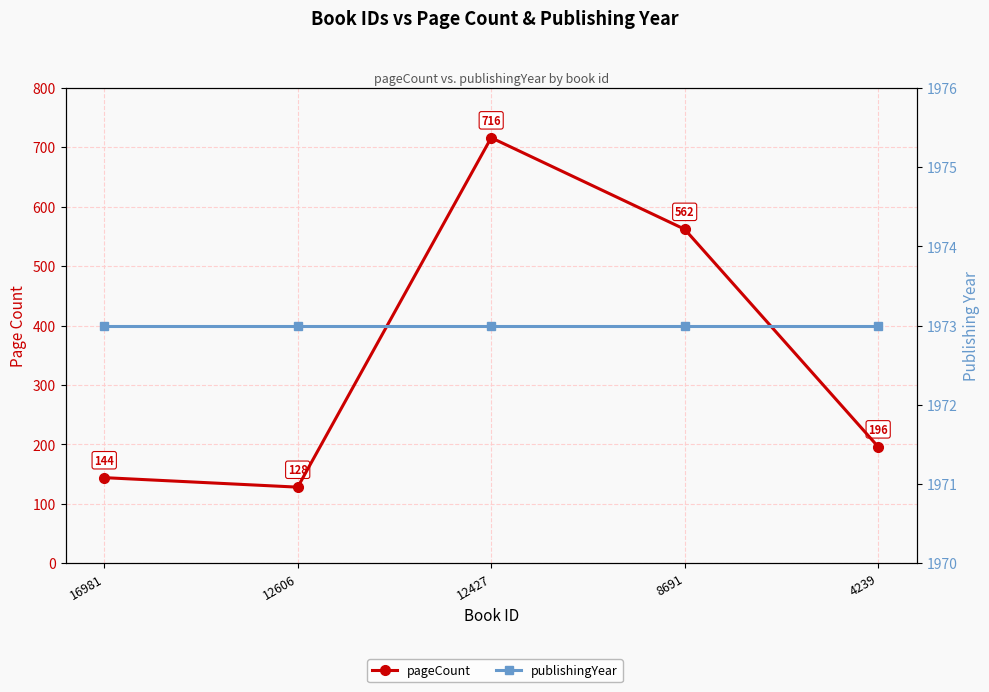

The value of pageCount at 12606 is 128. True or false?

True